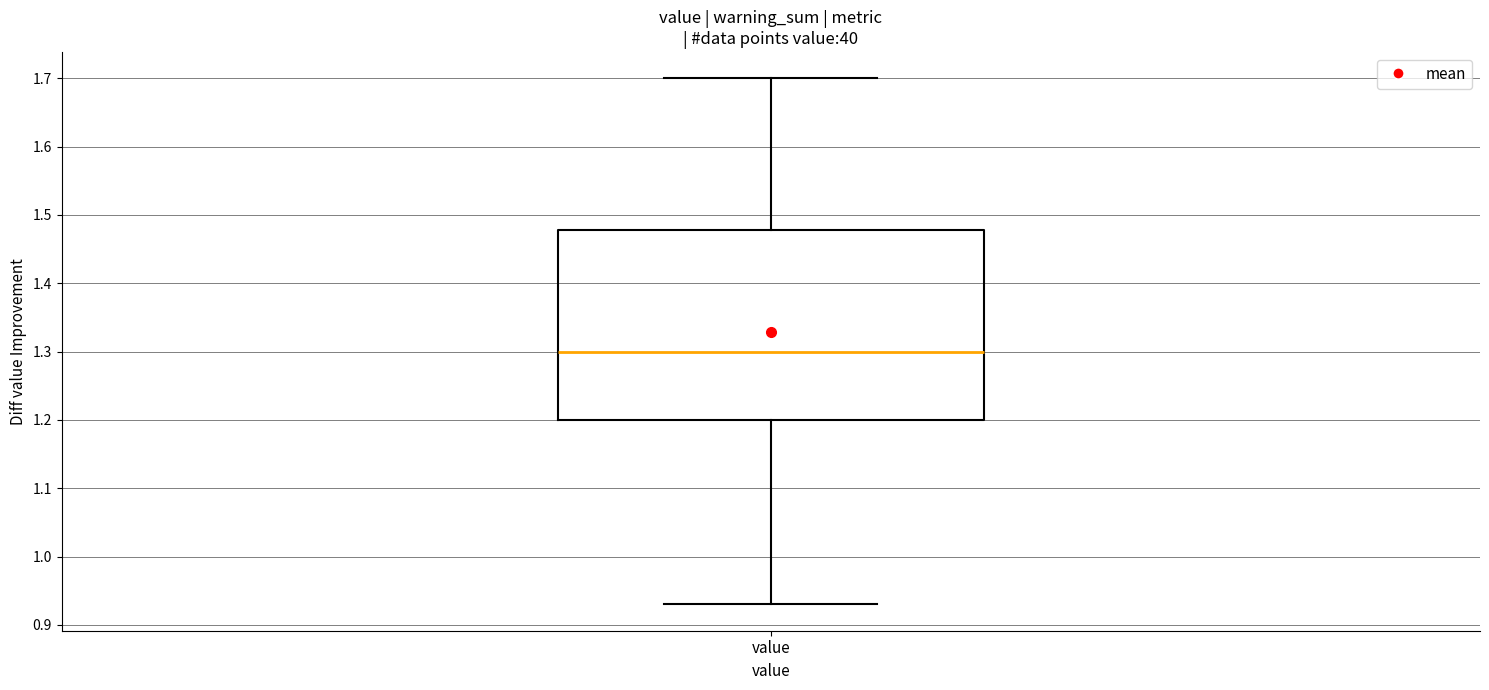

Read this box plot against the y-axis: the position of the median line, the range covered by the box, and the ends of both whiskers. The values are not printed on the chart, so give them approximately, as read against the axis.

median 1.30, box 1.20 to 1.48, whiskers 0.93 to 1.70